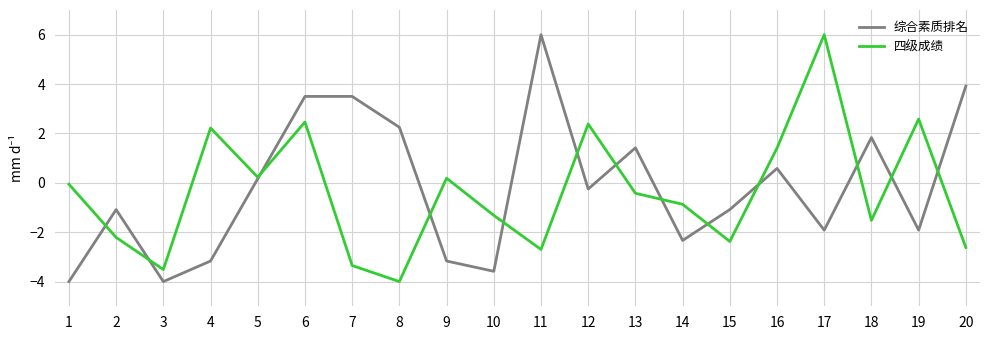

Rank the series by their average value, from highest to lowest.

综合素质排名, 四级成绩